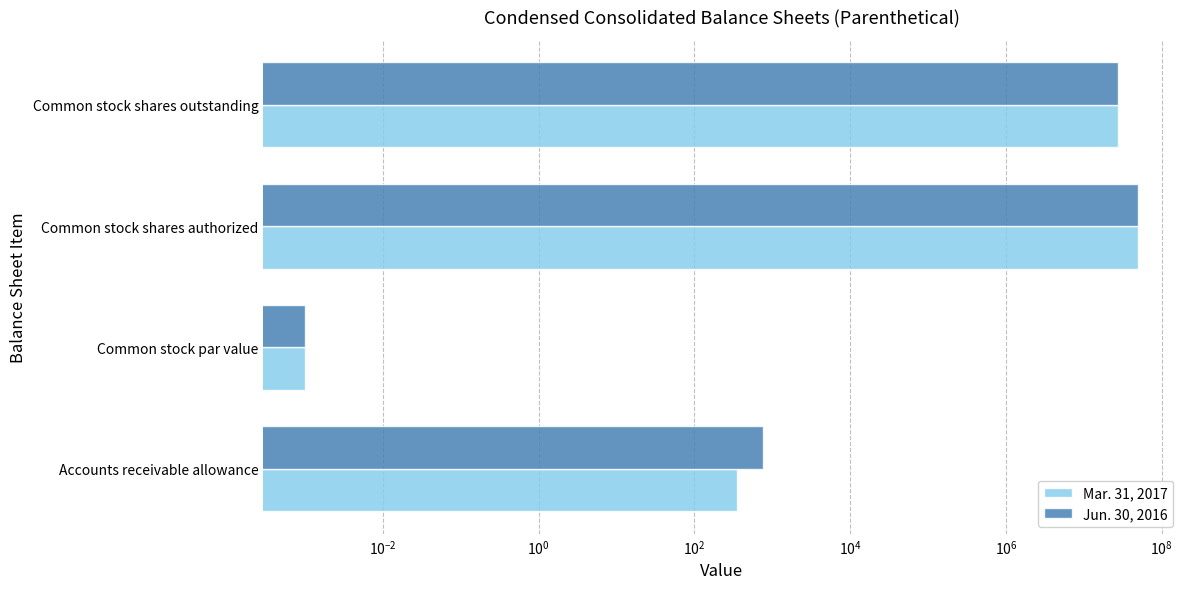

Count the number of data series in this chart.

2